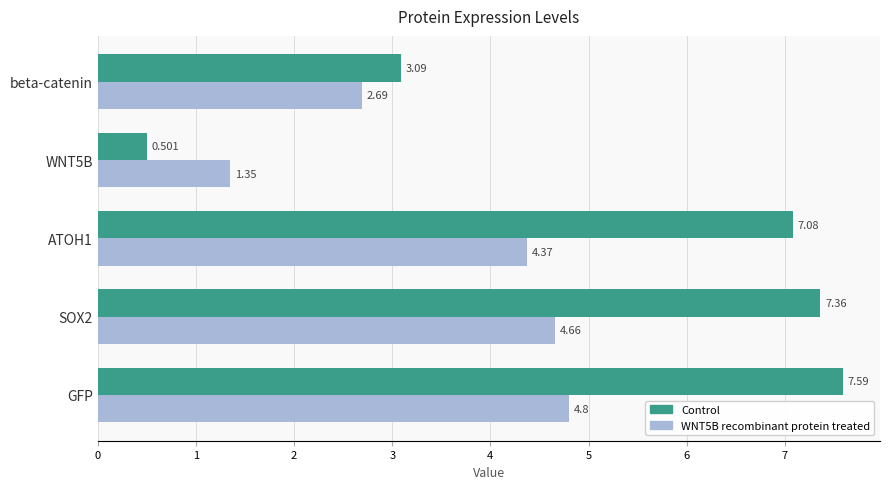

Which series has the largest range (max minus min)?

Control